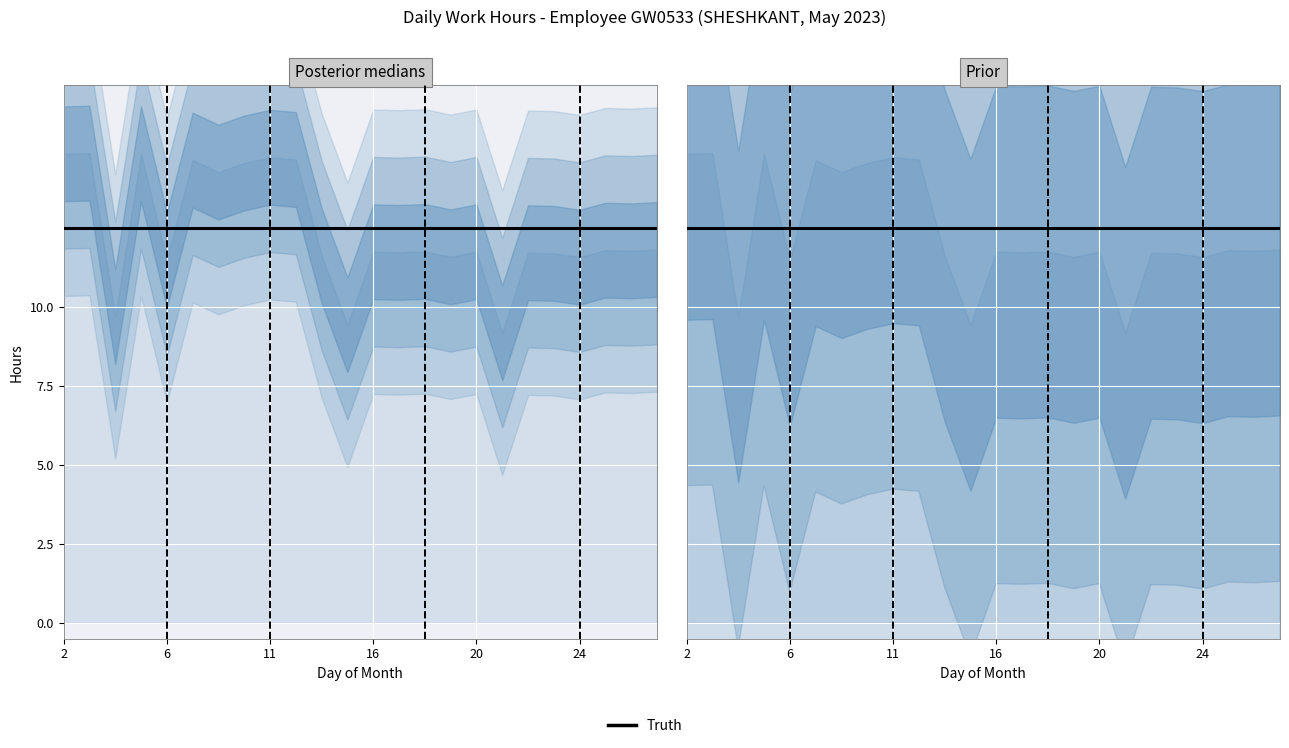

What is the value of the Low (hours worked) point at the 16th from the left?

11.6